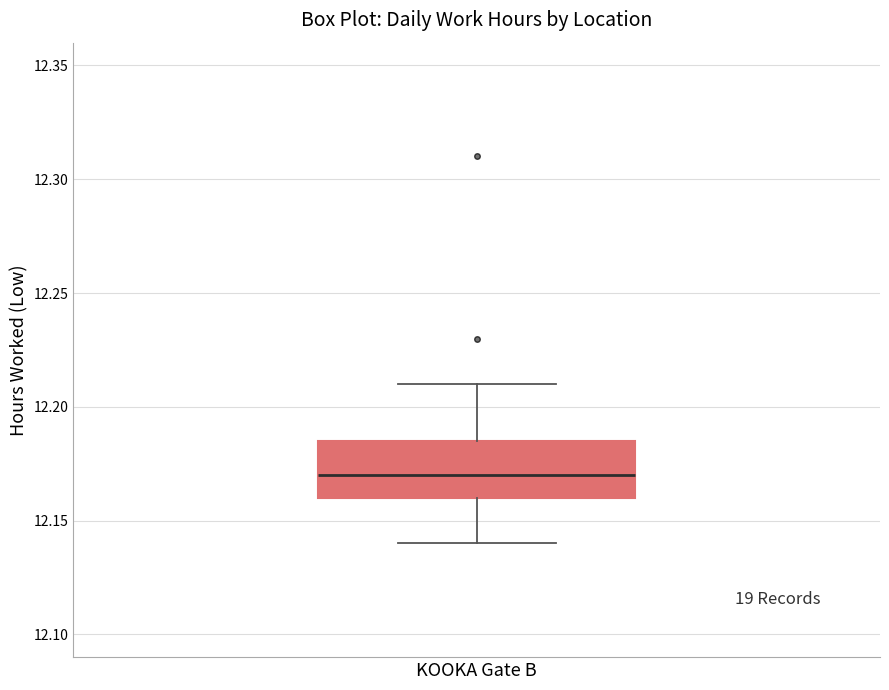

Where is the upper edge of the box for KOOKA Gate B on the y-axis? The values are not printed on the chart, so give them approximately, as read against the axis.

12.185